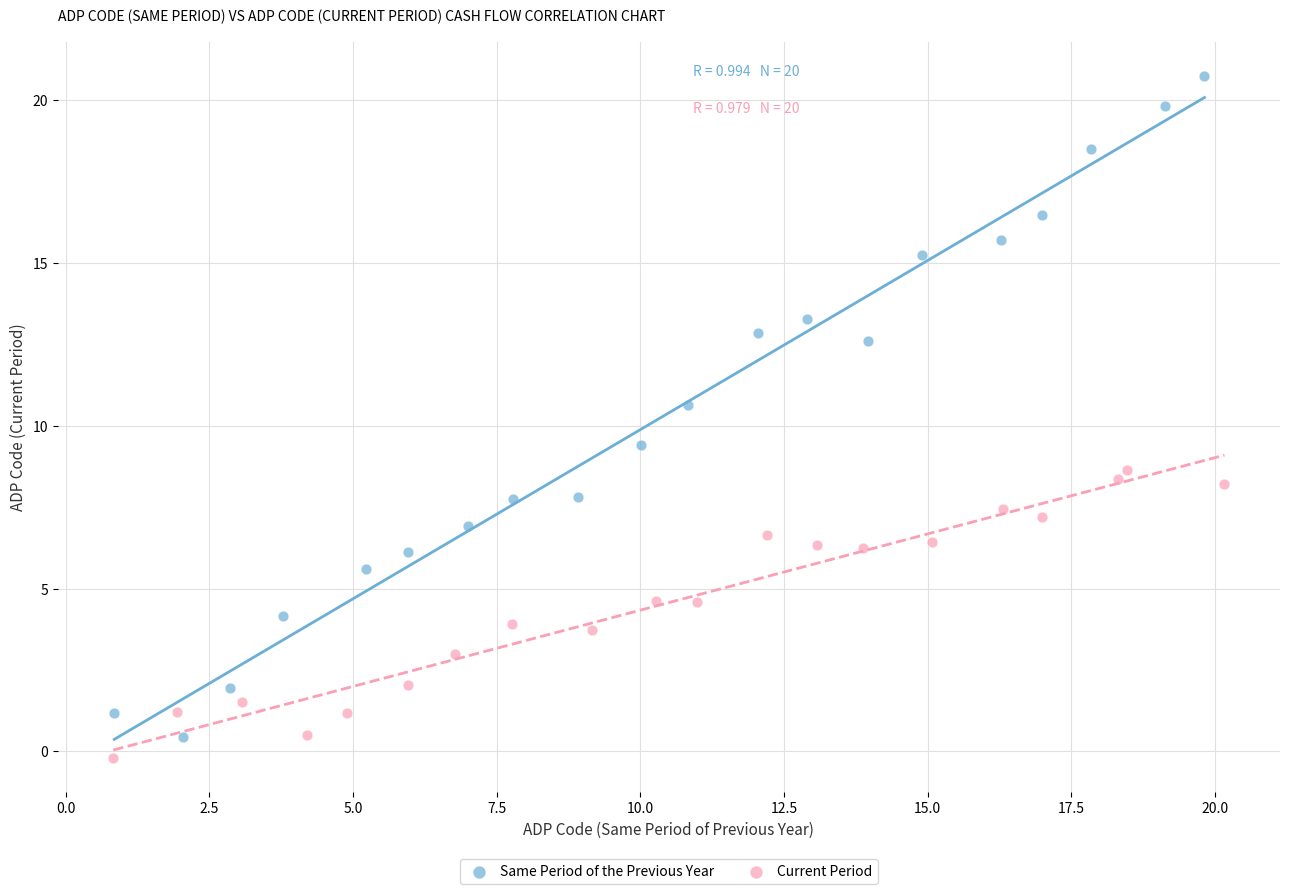

Which series has the largest Y range (max minus min)?

Same Period of the Previous Year